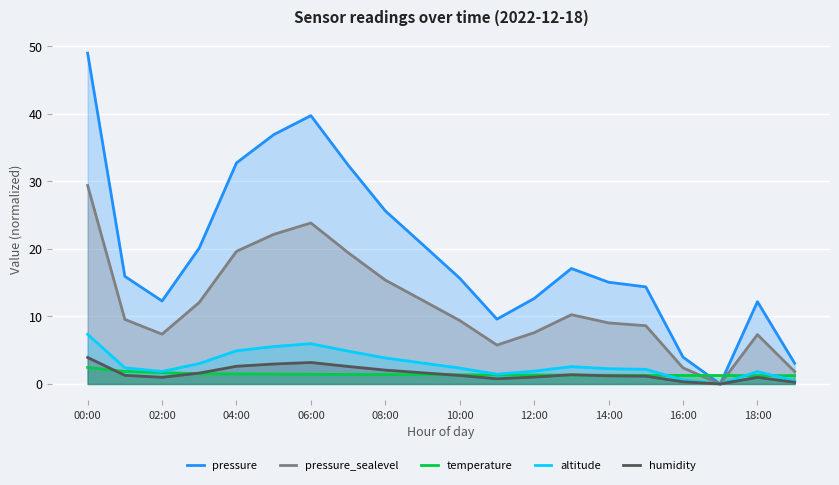

What is the approximate value of pressure at 04:00?

19.6